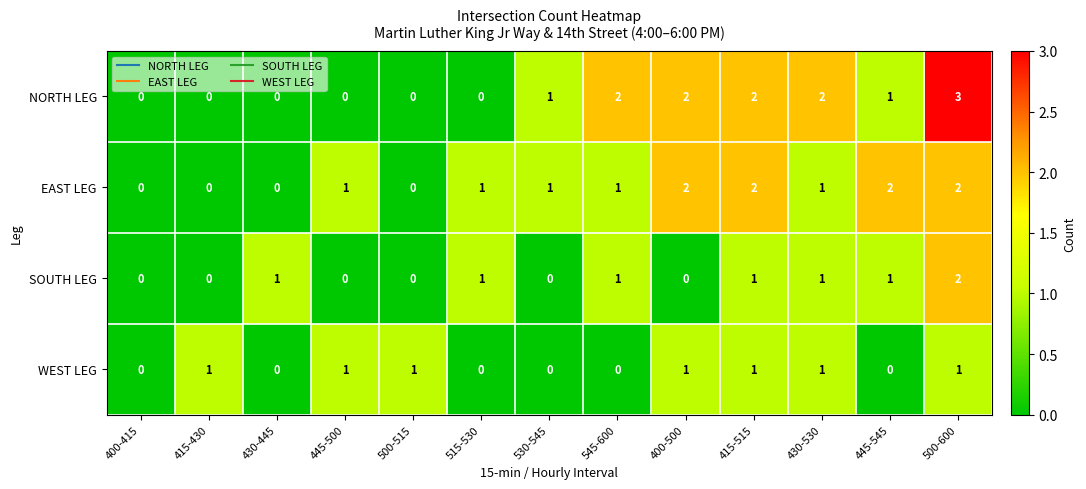

What is the total value across all series at 445-500?

2